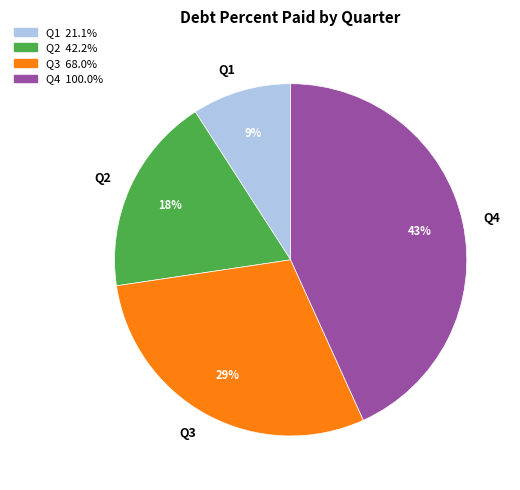

To the nearest percent, what is the difference between the Q2 and Q4 slice percentages?

25%